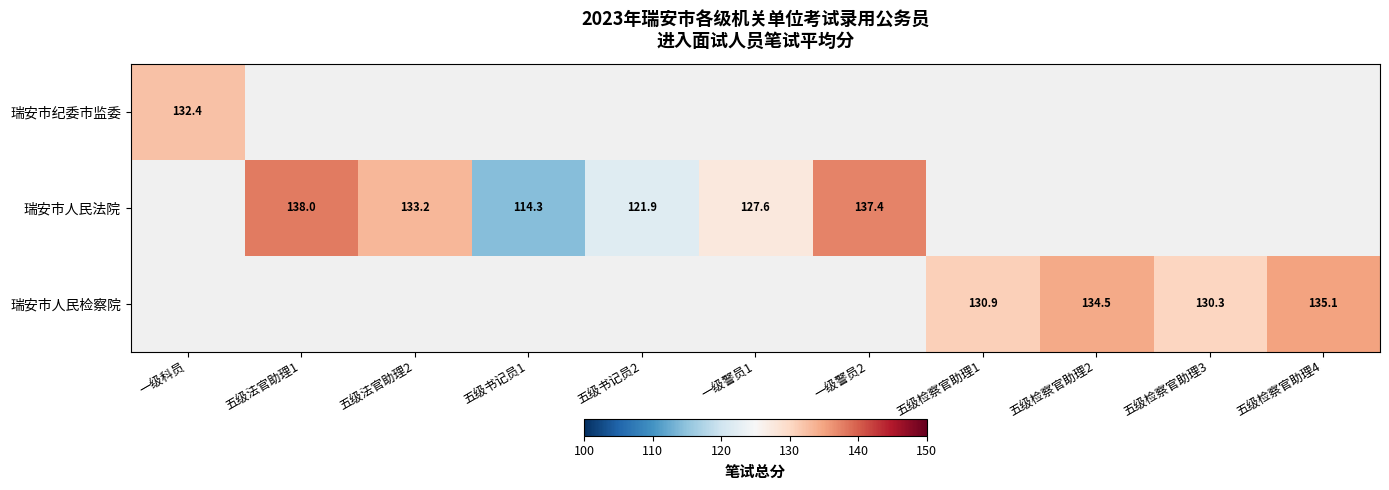

Which category has the highest value across all series?

五级法官助理1